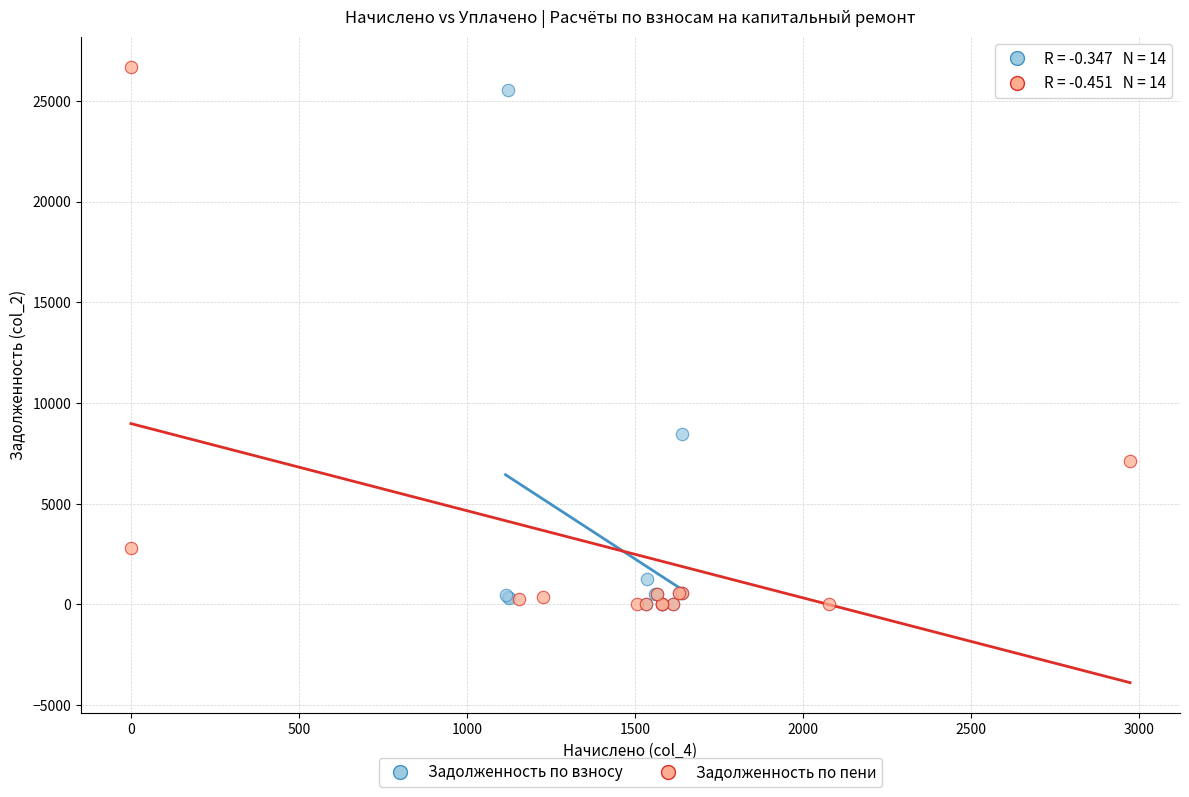

Which series has the widest spread of Y values?

Задолженность по пени